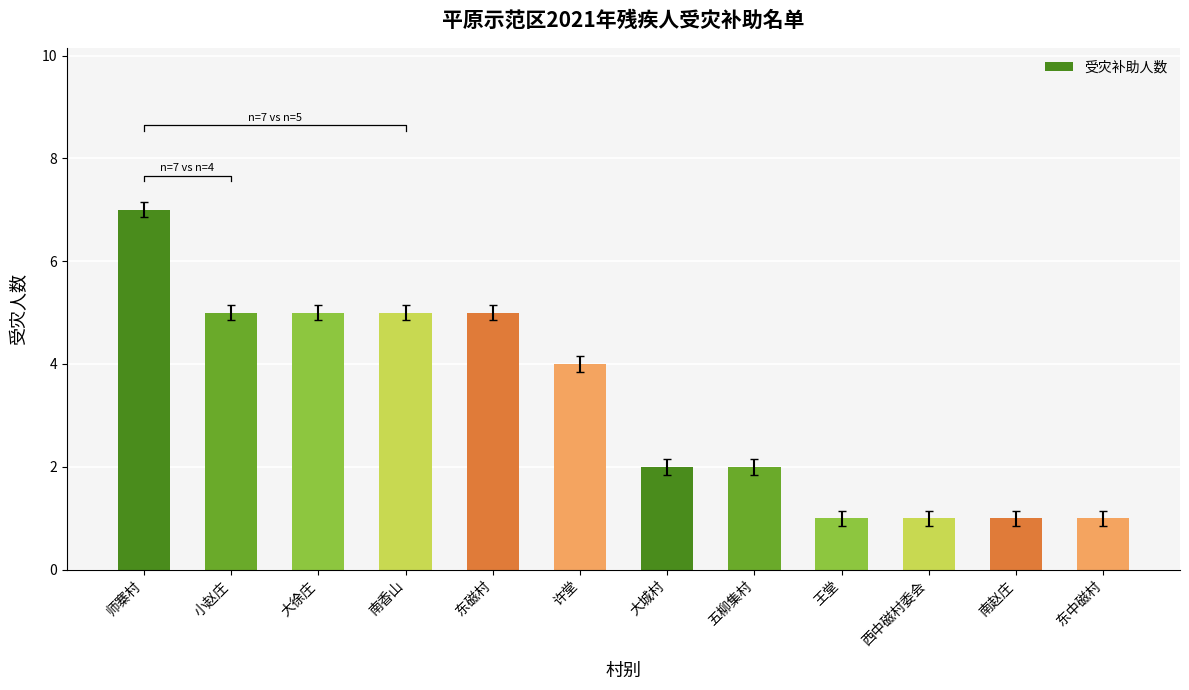

Is it true that the value at 东磁村 is 5?

True